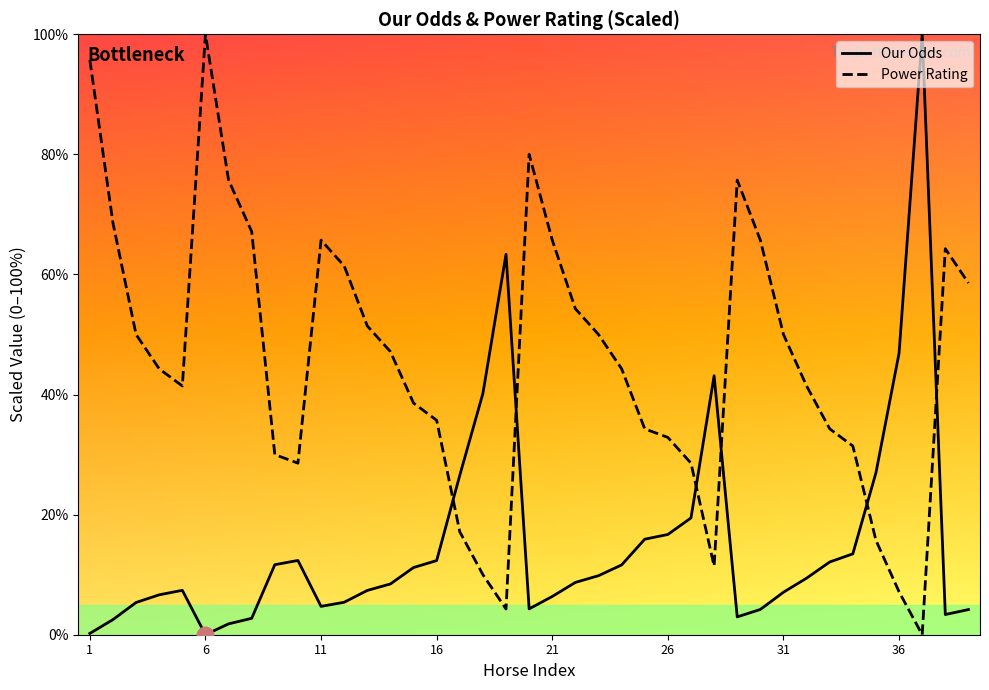

Reading right to left, extract all data points from this chart.

Our Odds: 39=4.2	38=3.4	37=100.0	36=46.9	35=27.0	34=13.5	33=12.1	32=9.4	31=7.1	30=4.2	29=3.0	28=43.1	27=19.4	26=16.7	25=15.9	24=11.6	23=9.8	22=8.7	21=6.4	20=4.3	19=63.4	18=40.2	17=26.5	16=12.4	15=11.2	14=8.5	13=7.4	12=5.4	11=4.7	10=12.4	9=11.7	8=2.7	7=1.8	6=0.0	5=7.4	4=6.6	3=5.4	2=2.5	1=0.2
Power Rating: 39=58.6	38=64.3	37=0.0	36=7.1	35=15.7	34=31.4	33=34.3	32=41.4	31=50.0	30=65.7	29=75.7	28=11.4	27=28.6	26=32.9	25=34.3	24=44.3	23=50.0	22=54.3	21=65.7	20=80.0	19=4.3	18=10.0	17=17.1	16=35.7	15=38.6	14=47.1	13=51.4	12=61.4	11=65.7	10=28.6	9=30.0	8=67.1	7=75.7	6=100.0	5=41.4	4=44.3	3=50.0	2=68.6	1=95.7